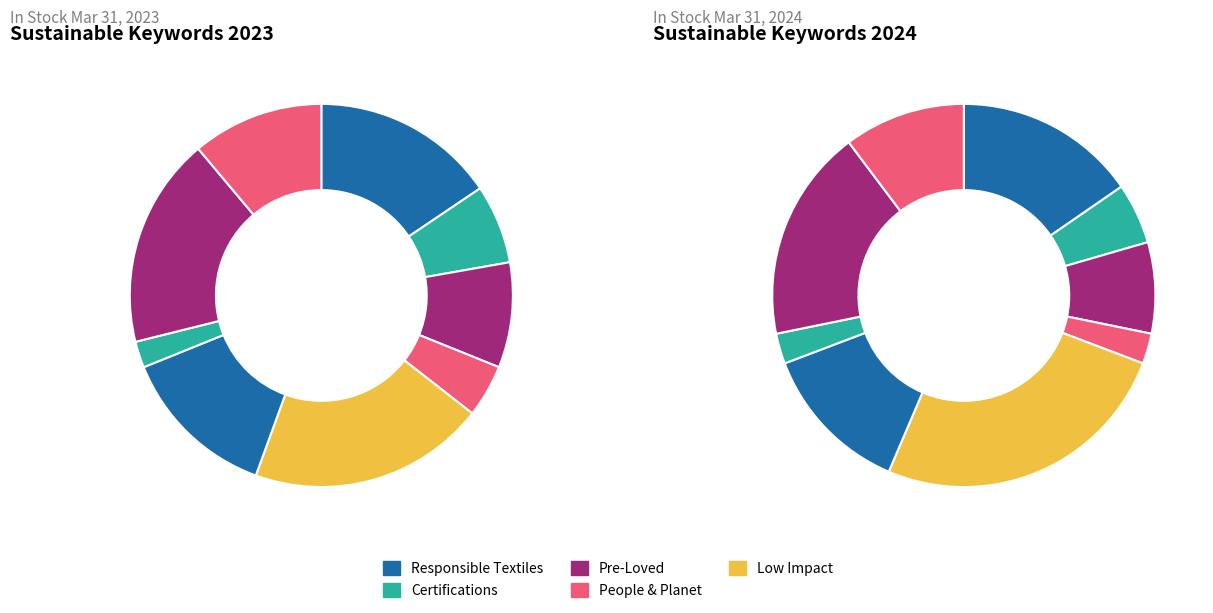

Count the number of slices in the pie.

9